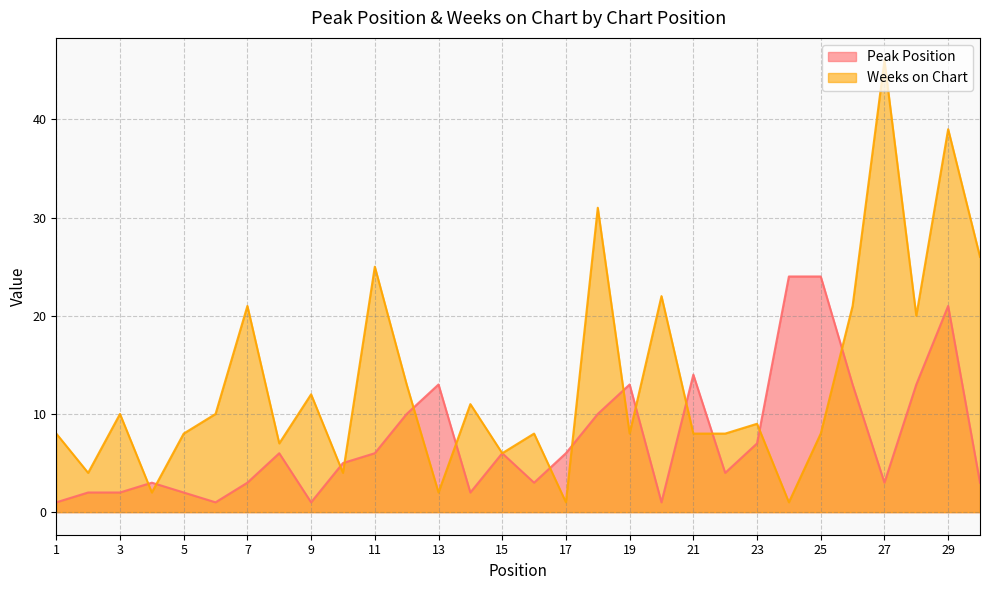

Rank the series at 26 from highest to lowest value.

Weeks on Chart, Peak Position